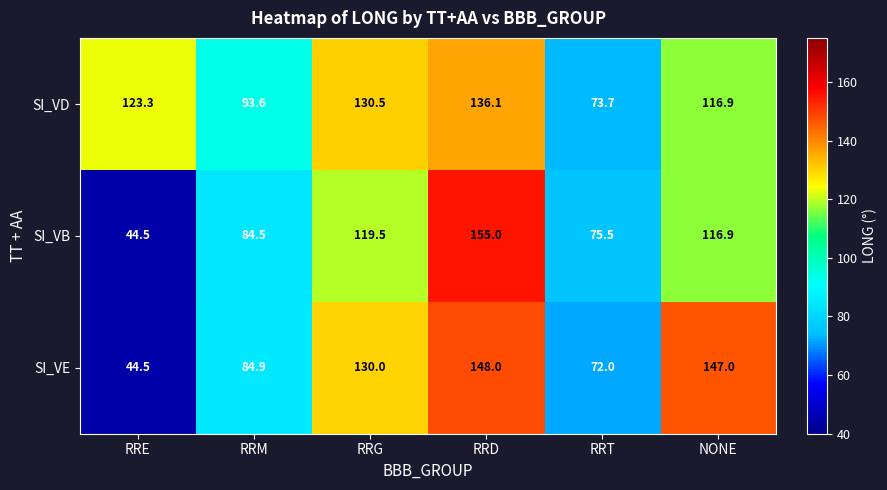

What is the sum of all SI_VB values?

595.9